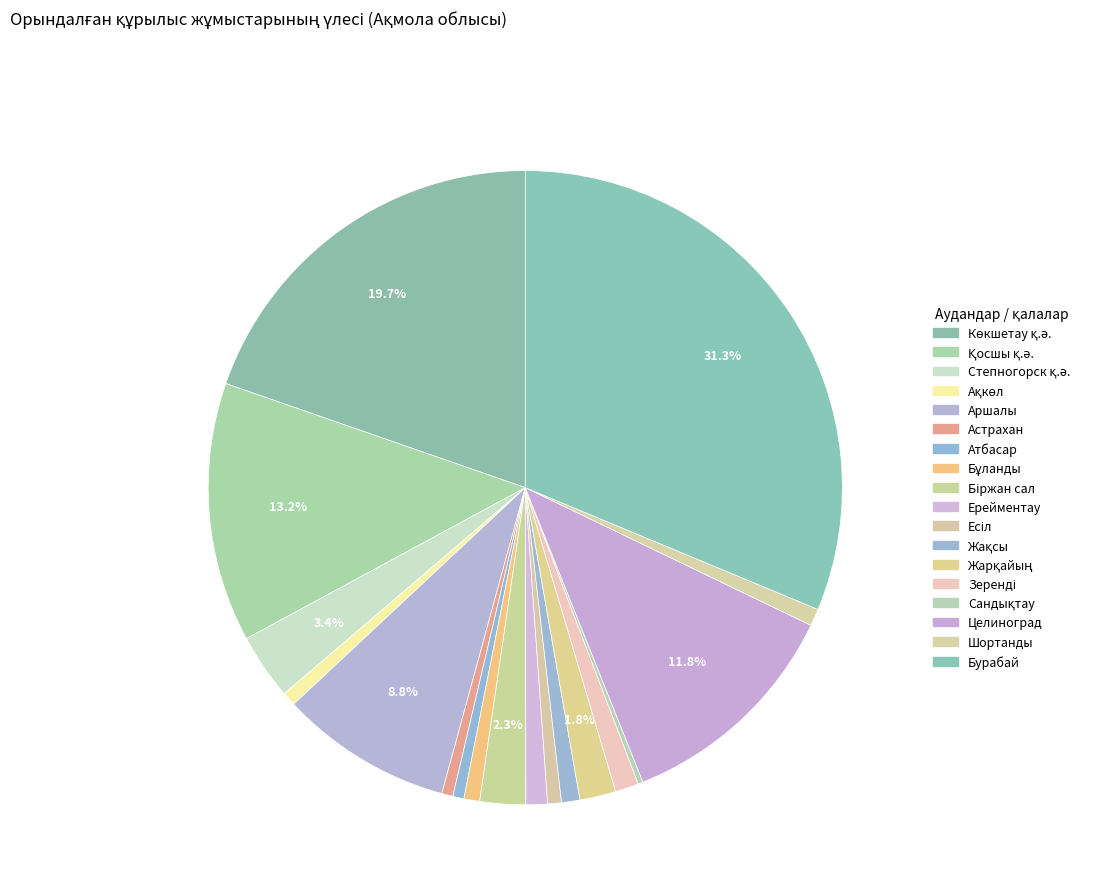

Rank the categories by value from highest to lowest.

Бурабай, Көкшетау қ.ә., Қосшы қ.ә., Целиноград, Аршалы, Степногорск қ.ә., Біржан сал, Жарқайың, Зеренді, Ерейментау, Жақсы, Шортанды, Бұланды, Ақкөл, Есіл, Атбасар, Астрахан, Сандықтау